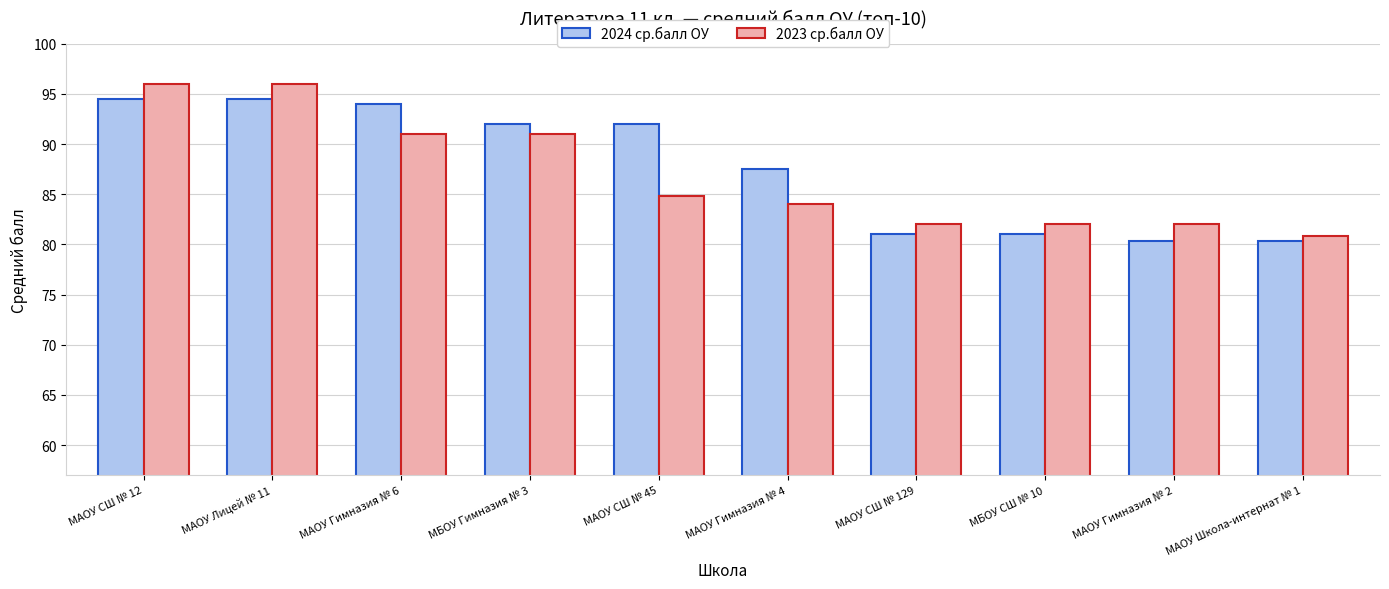

What are all the series names shown in the legend?

2024 ср.балл ОУ, 2023 ср.балл ОУ